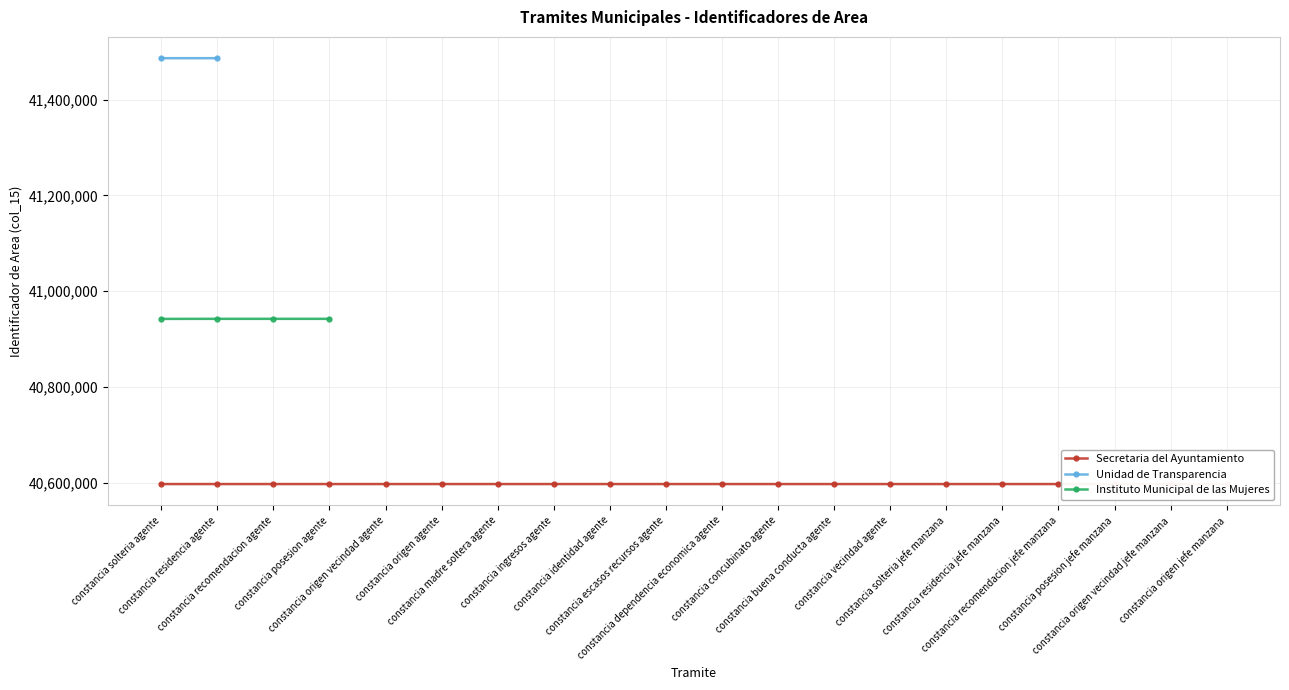

True or false: Unidad de Transparencia has more than 1 interior local peaks.

False